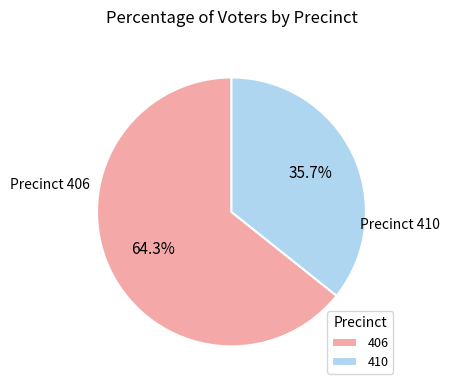

The 410 slice represents 36% of the pie. True or false?

True